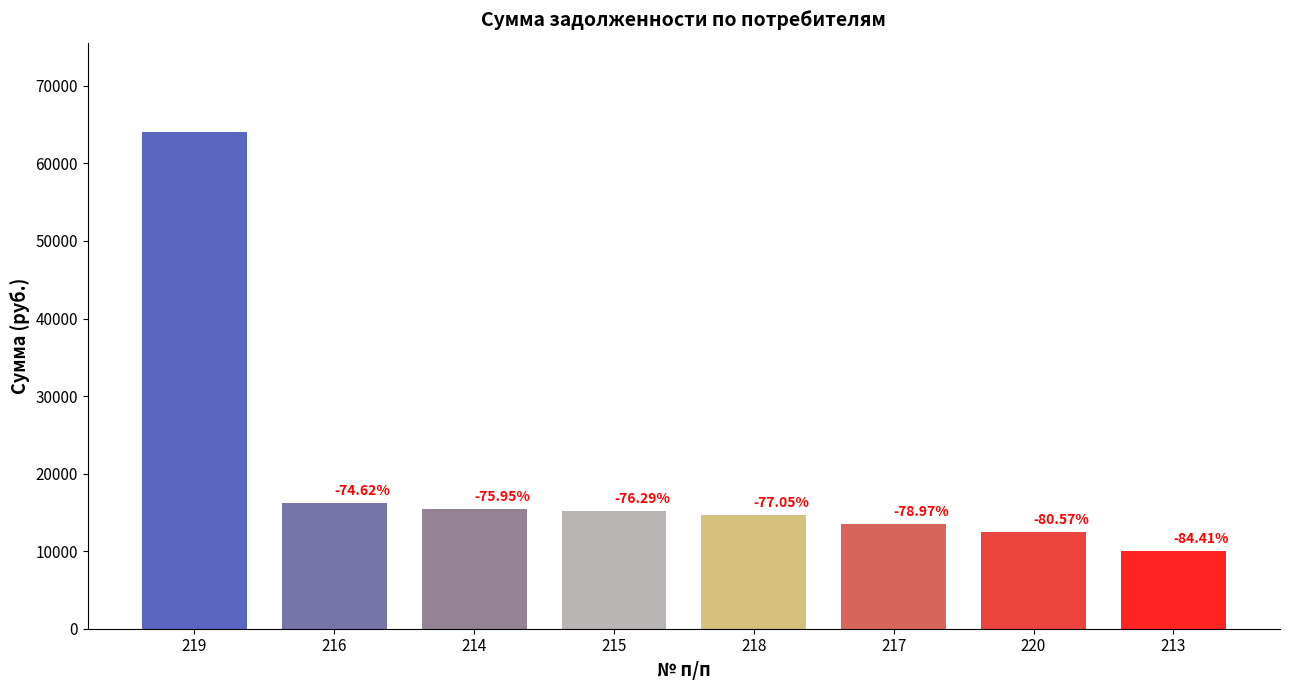

Rank the categories by value from highest to lowest.

219, 216, 214, 215, 218, 217, 220, 213